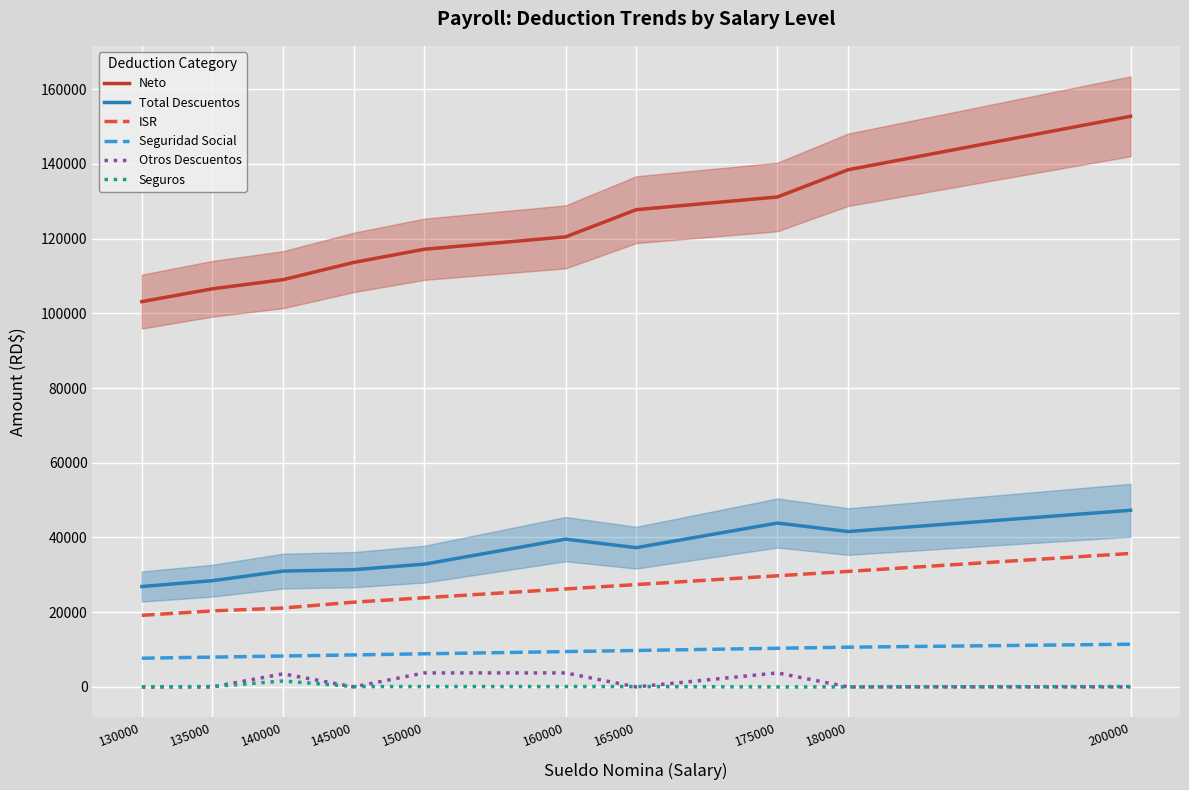

List the labels in order of ISR value, largest first.

200000, 180000, 175000, 165000, 160000, 150000, 145000, 140000, 135000, 130000